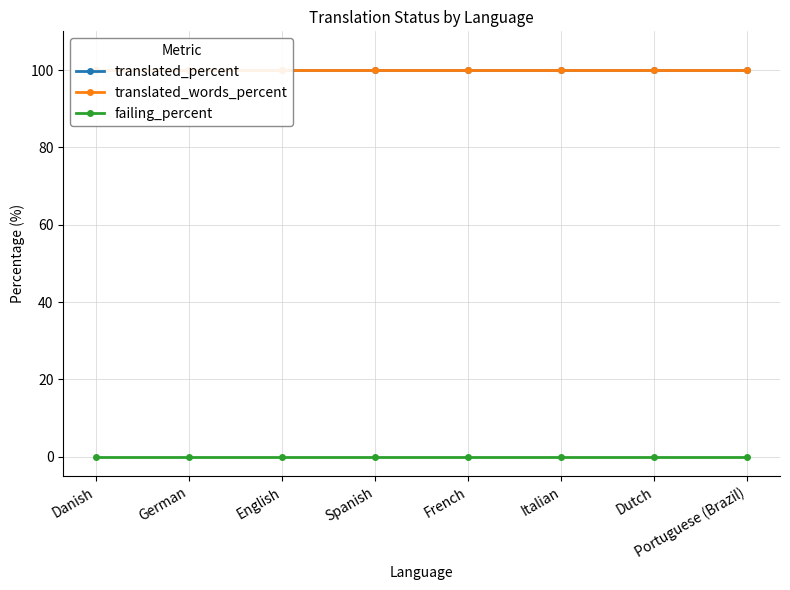

Reading left to right, what are all the values shown in this chart?

translated_percent: 100	100	100	100	100	100	100	100
translated_words_percent: 100	100	100	100	100	100	100	100
failing_percent: 0	0	0	0	0	0	0	0